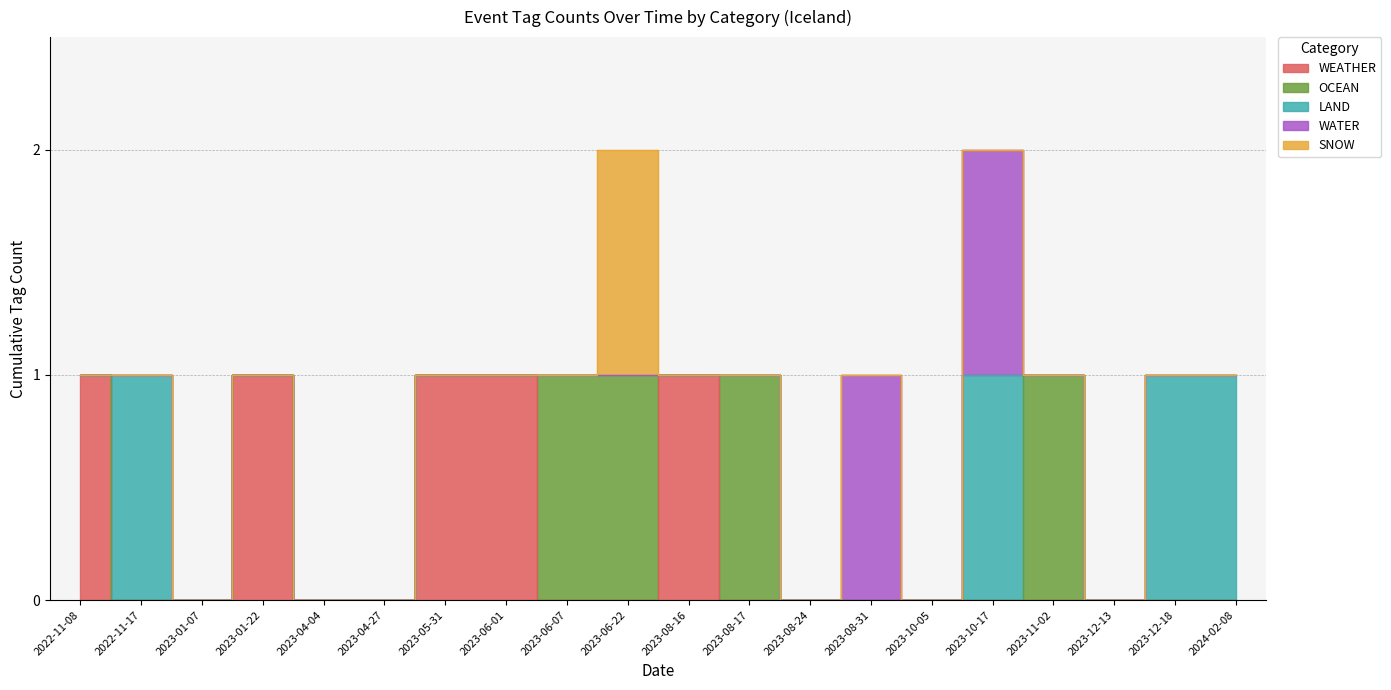

Reading left to right, extract all data points from this chart.

WEATHER: 1	0	0	1	0	0	1	1	0	0	1	0	0	0	0	0	0	0	0	0
OCEAN: 0	0	0	0	0	0	0	0	1	1	0	1	0	0	0	0	1	0	0	0
LAND: 0	1	0	0	0	0	0	0	0	0	0	0	0	0	0	1	0	0	1	1
WATER: 0	0	0	0	0	0	0	0	0	0	0	0	0	1	0	1	0	0	0	0
SNOW: 0	0	0	0	0	0	0	0	0	1	0	0	0	0	0	0	0	0	0	0